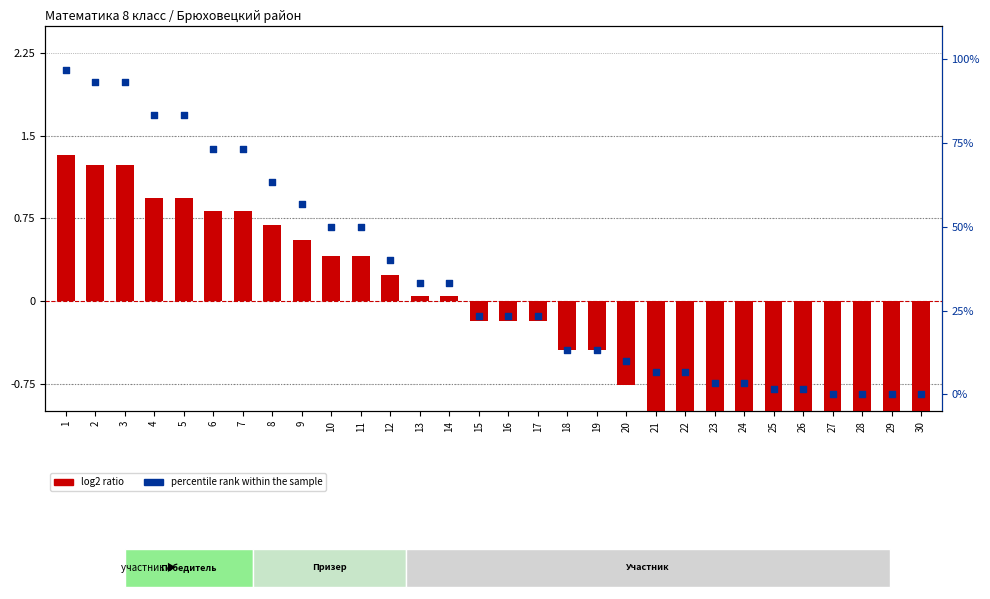

Which series has the widest spread of Y values?

percentile rank within the sample